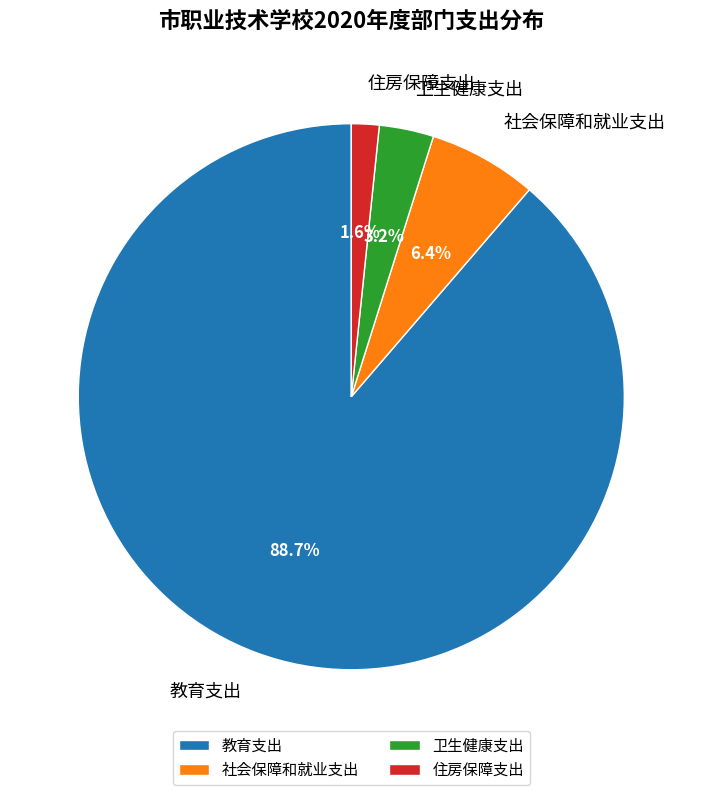

To the nearest percent, what portion does 教育支出 represent?

89%